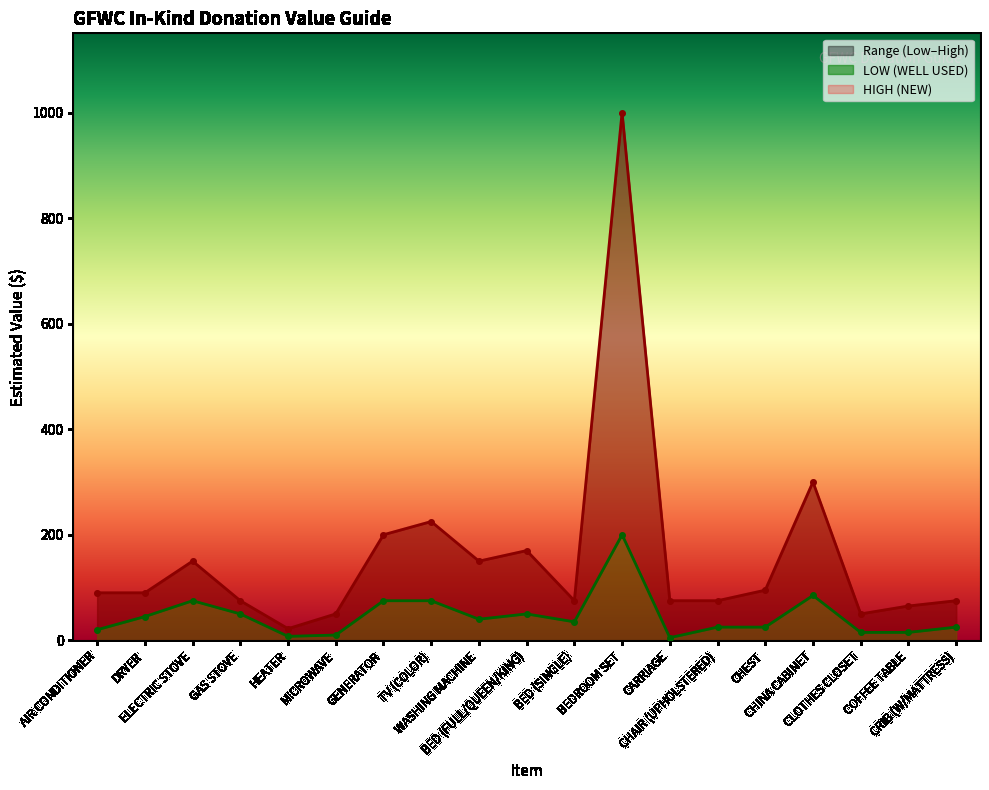

What is the difference between the maximum and minimum values in the HIGH (NEW) series?

978.0